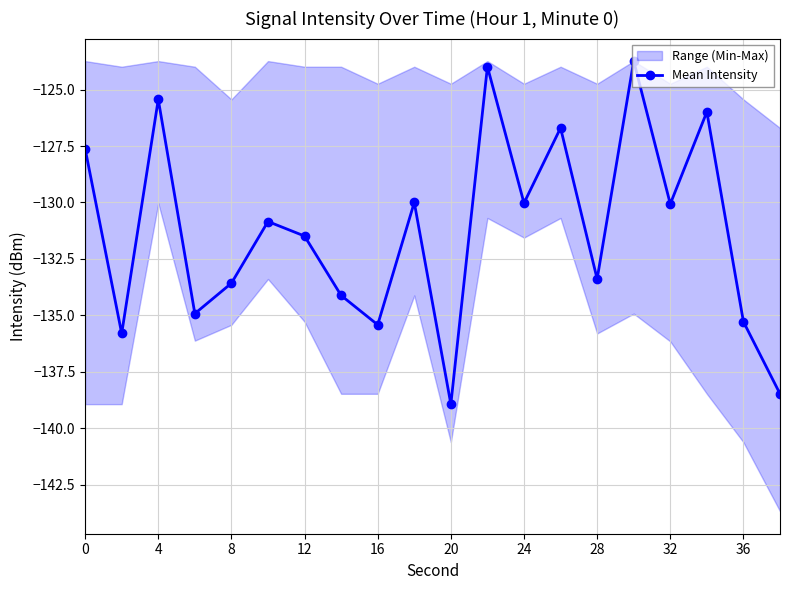

How many interior local valleys does the Mean Intensity series have?

7